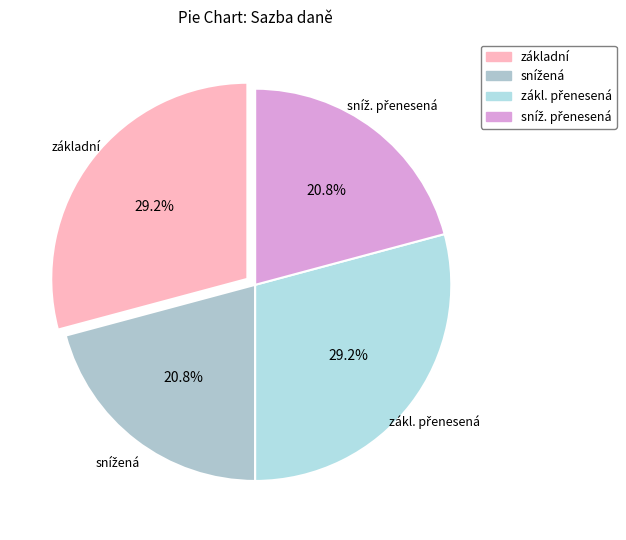

Count the number of slices in the pie.

4